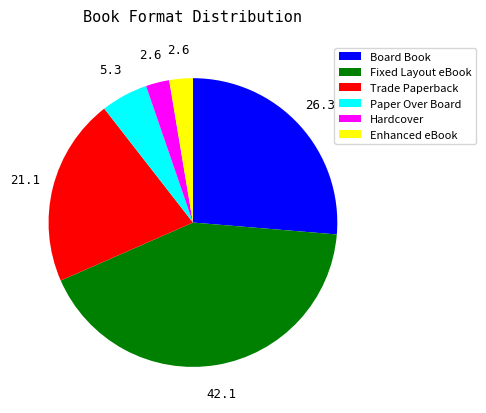

What is the largest slice in the pie chart?

Fixed Layout eBook